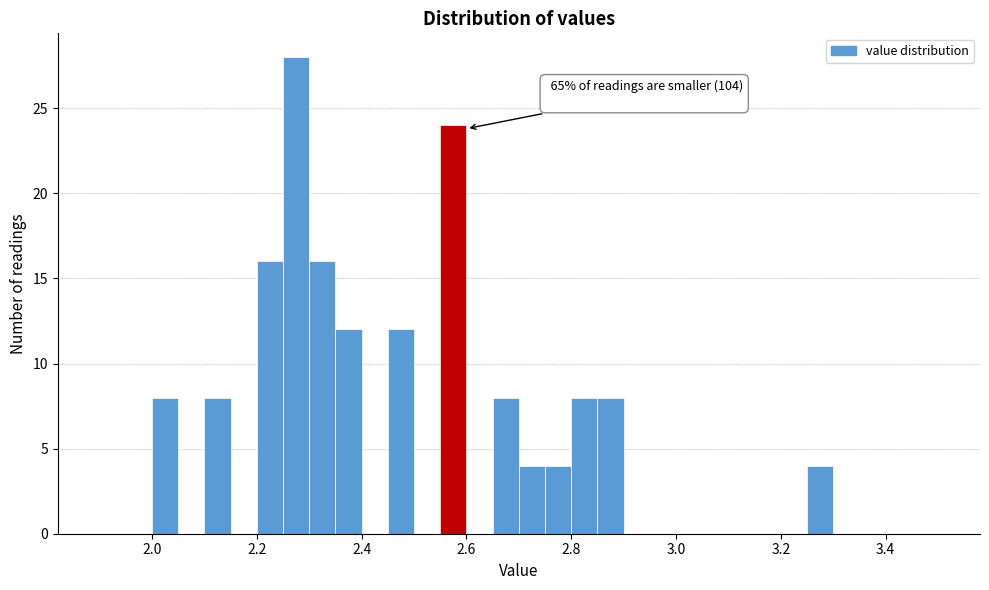

Around what value on the x-axis is the tallest bar? Give the approximate position of its centre, as read against the axis.

2.28